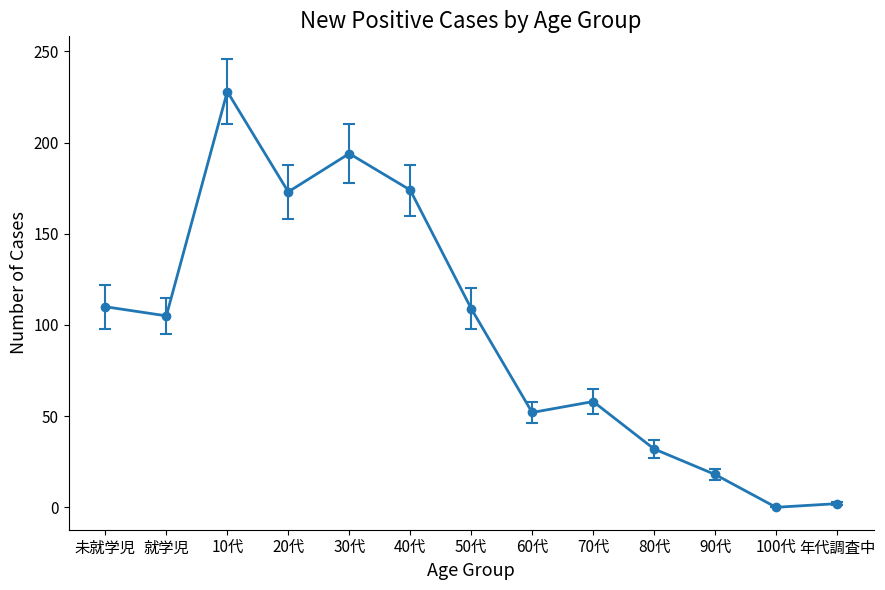

At which category does the data reach its first local valley?

就学児